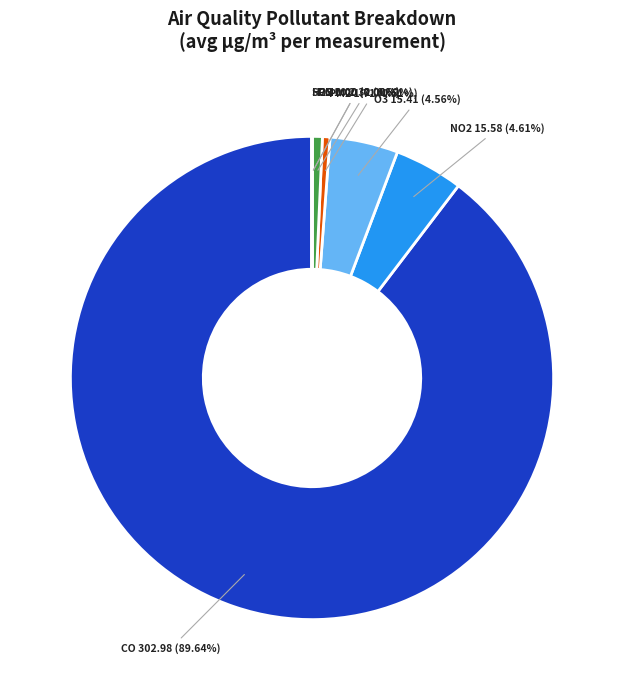

Between O3 and PM2, which is larger?

O3